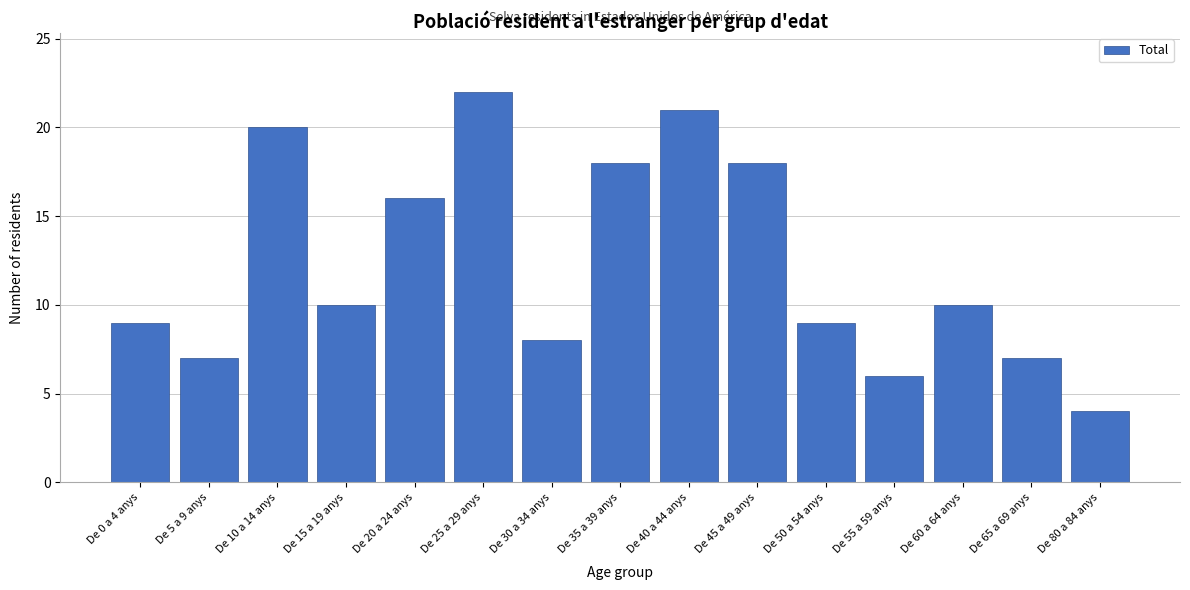

Reading left to right, what are all the values shown in this chart?

De 0 a 4 anys=9	De 5 a 9 anys=7	De 10 a 14 anys=20	De 15 a 19 anys=10	De 20 a 24 anys=16	De 25 a 29 anys=22	De 30 a 34 anys=8	De 35 a 39 anys=18	De 40 a 44 anys=21	De 45 a 49 anys=18	De 50 a 54 anys=9	De 55 a 59 anys=6	De 60 a 64 anys=10	De 65 a 69 anys=7	De 80 a 84 anys=4